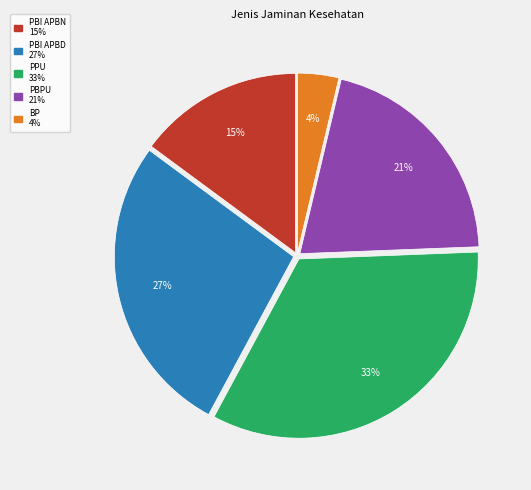

Is there any slice that represents more than half of the pie?

No